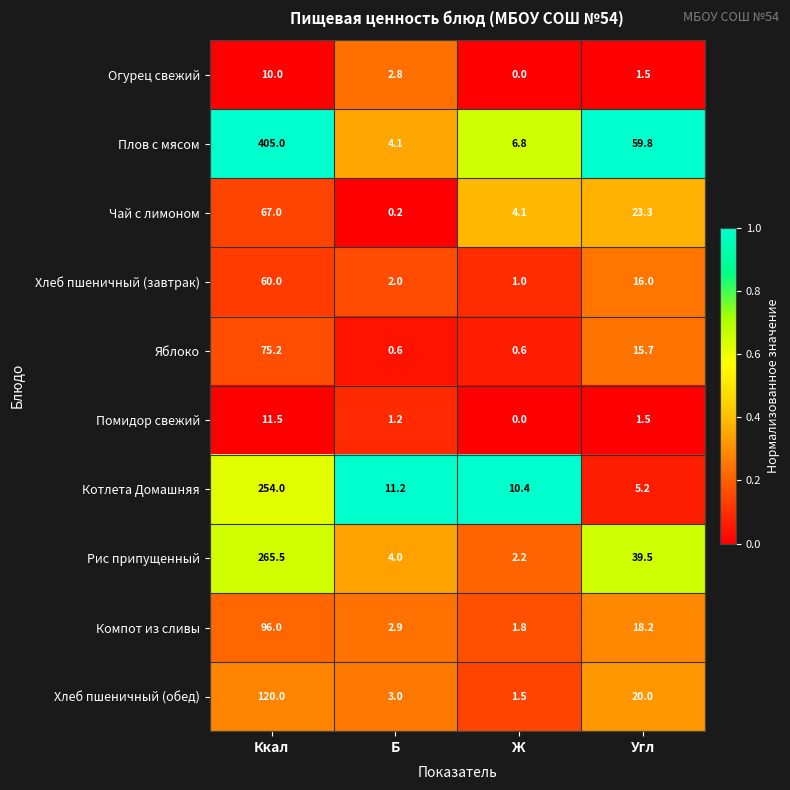

Read the Компот из сливы value at Угл.

18.2